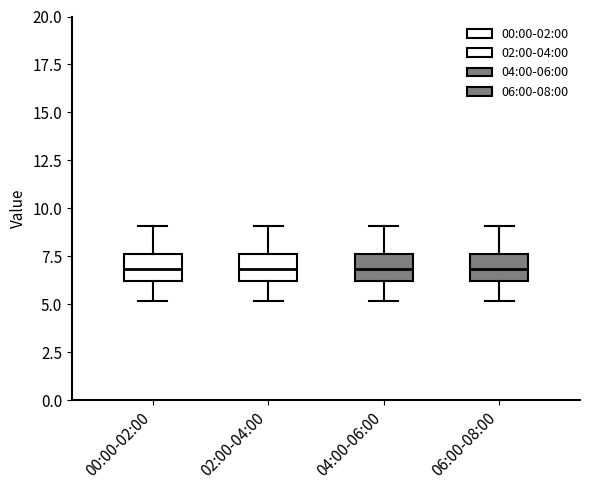

Reading left to right, read every box against the y-axis: the position of its median line, the range the box covers, and the ends of its whiskers. The values are not printed on the chart, so give them approximately, as read against the axis.

00:00-02:00: median 7.0, box 6.0 to 7.5, whiskers 5.0 to 9.0
02:00-04:00: median 7.0, box 6.0 to 7.5, whiskers 5.0 to 9.0
04:00-06:00: median 7.0, box 6.0 to 7.5, whiskers 5.0 to 9.0
06:00-08:00: median 7.0, box 6.0 to 7.5, whiskers 5.0 to 9.0